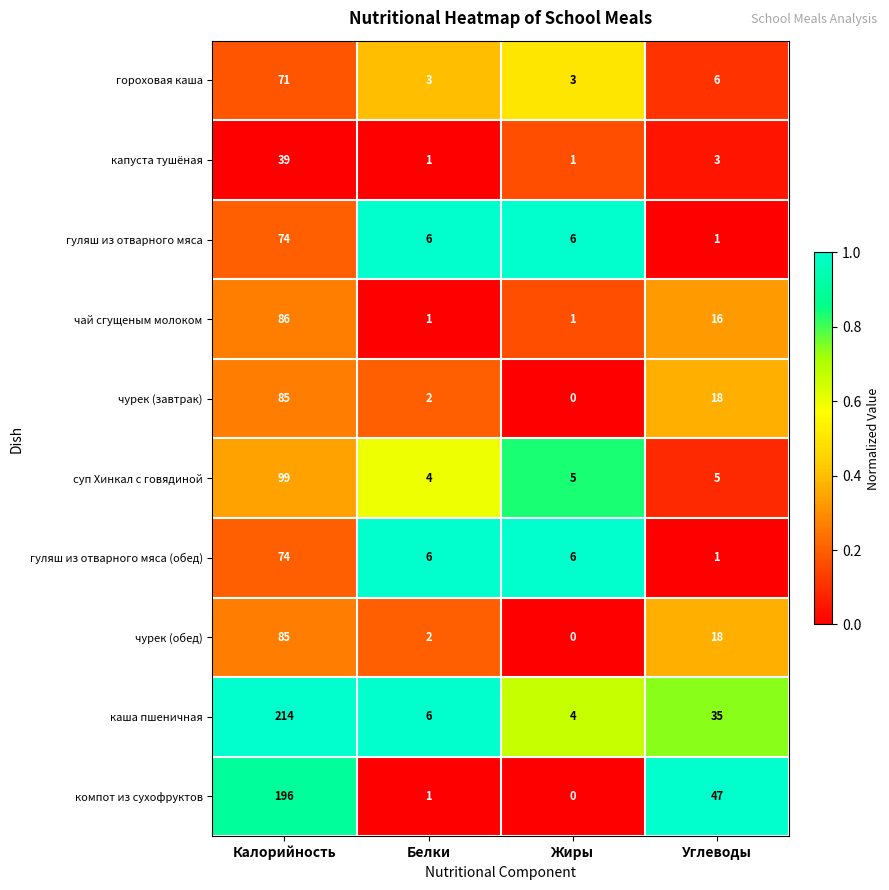

True or false: чурек (завтрак) has a value of 12 at Углеводы.

False